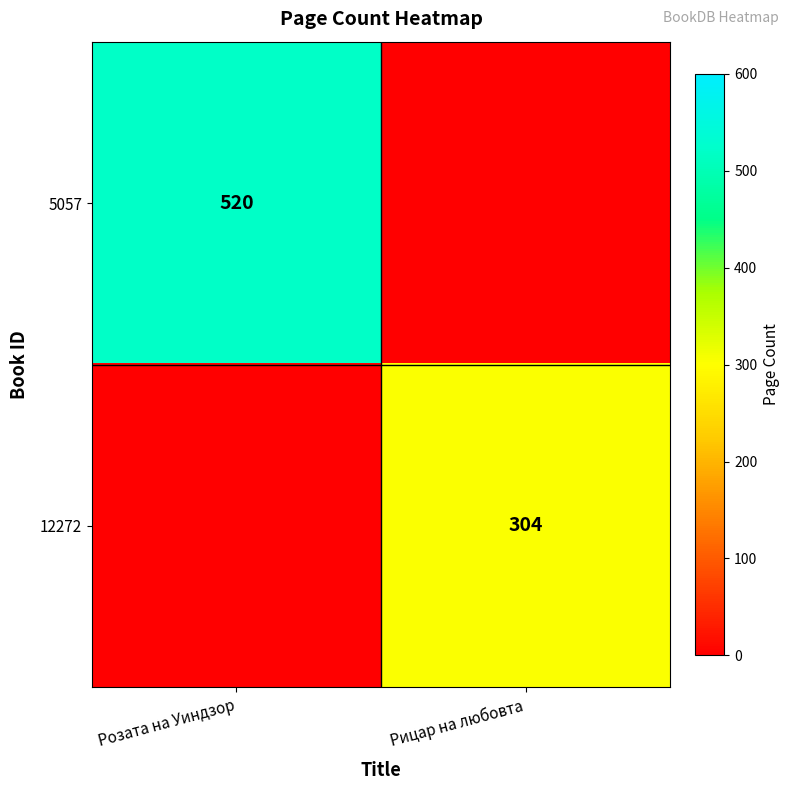

Is it true that 5057 equals 520 at Розата на Уиндзор?

True